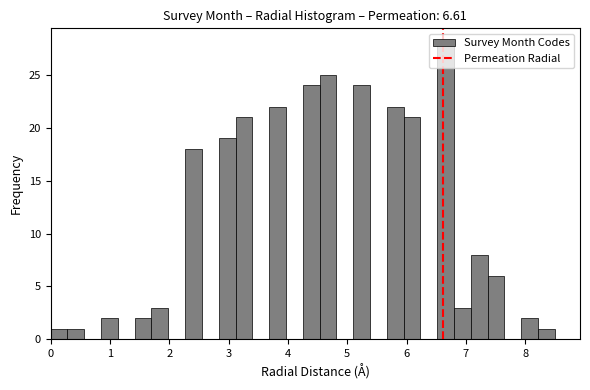

Read against the x-axis, roughly where is the centre of the tallest bar?

6.7